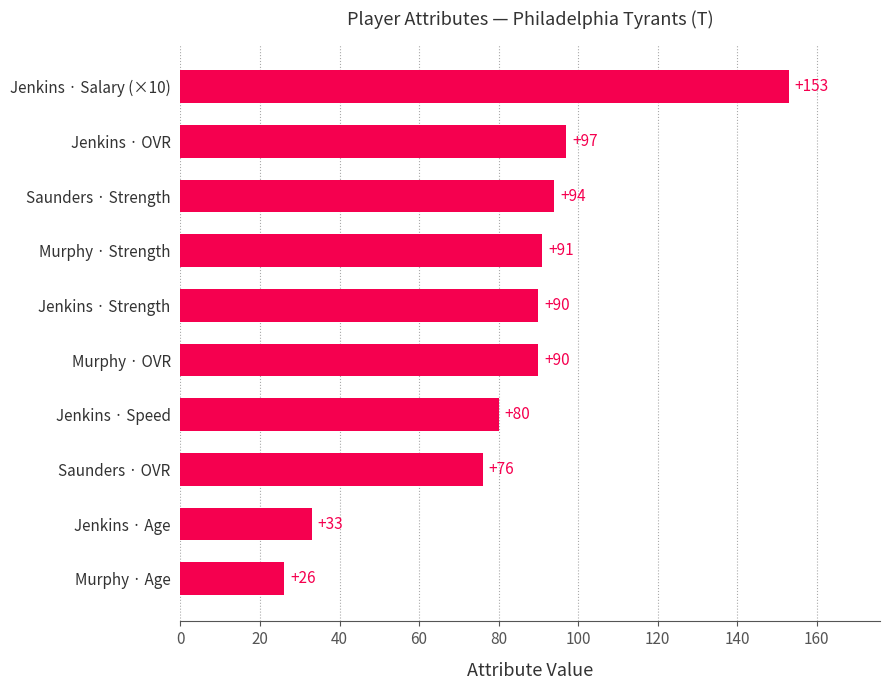

Reading bottom to top, list all the values displayed in this chart.

Murphy · Age=26	Jenkins · Age=33	Saunders · OVR=76	Jenkins · Speed=80	Murphy · OVR=90	Jenkins · Strength=90	Murphy · Strength=91	Saunders · Strength=94	Jenkins · OVR=97	Jenkins · Salary (×10)=153